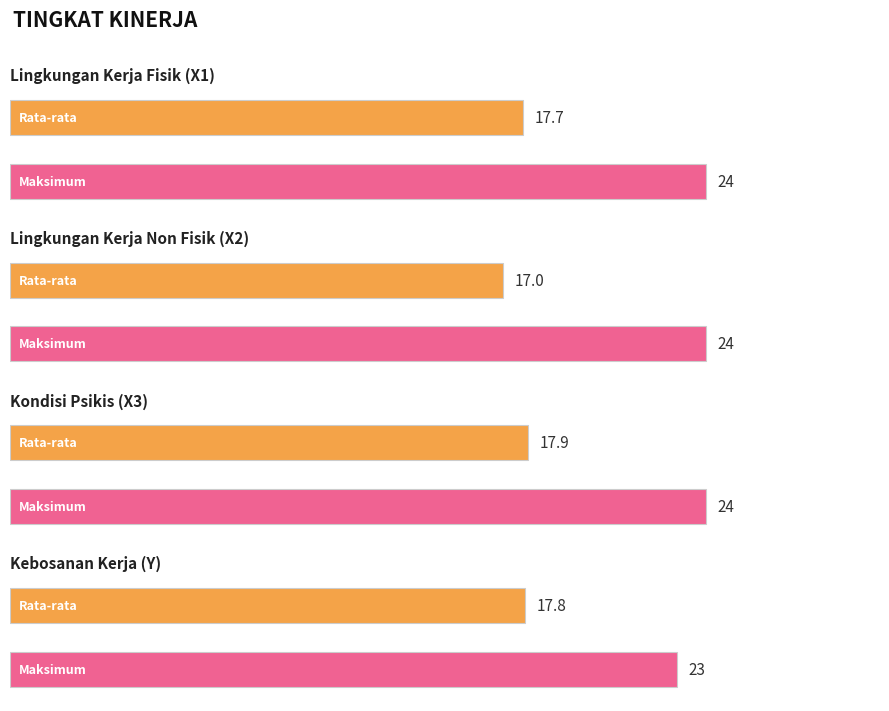

Are the bars horizontal?

Yes